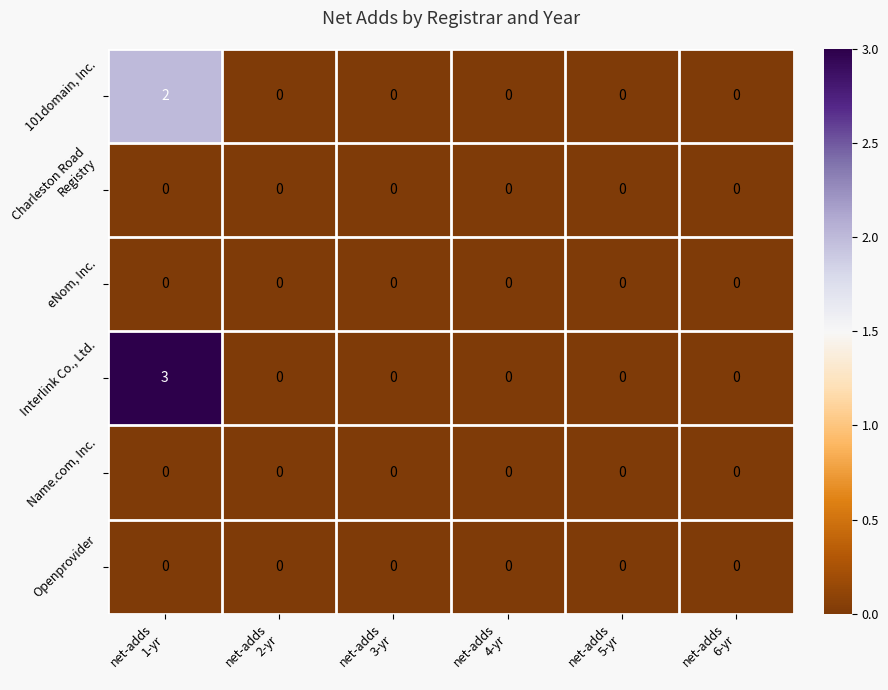

Which series has the largest total across all categories?

Interlink Co., Ltd.